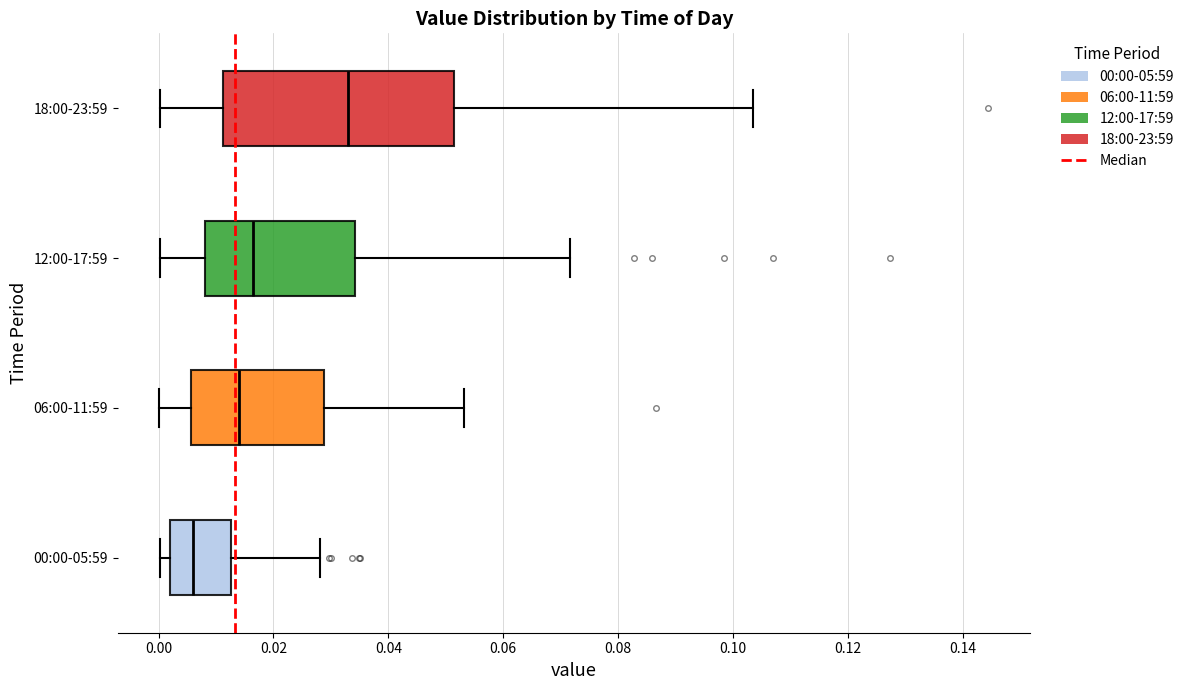

Comparing the boxes themselves (not the whiskers), which one is the widest?

18:00-23:59